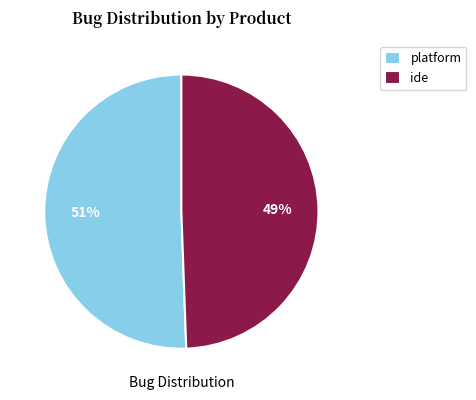

Do platform and ide together represent more than half of the pie?

Yes